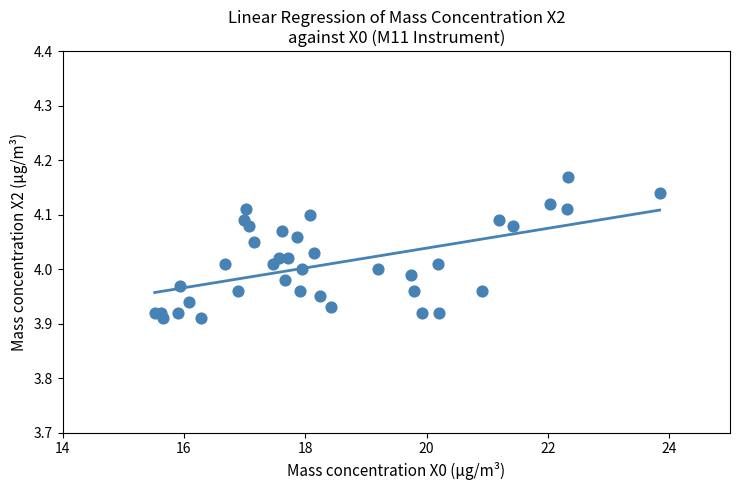

What is the range of X values (max minus min)?

8.3